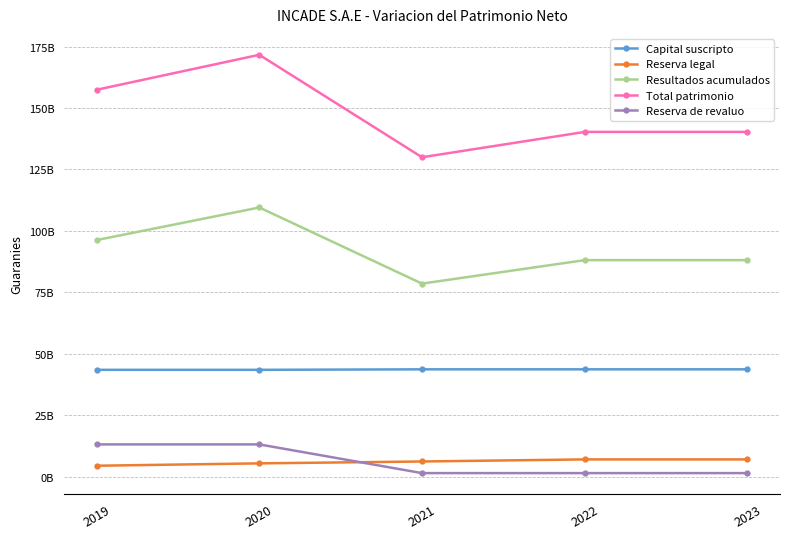

Does the chart display data point markers on the line(s)?

Yes